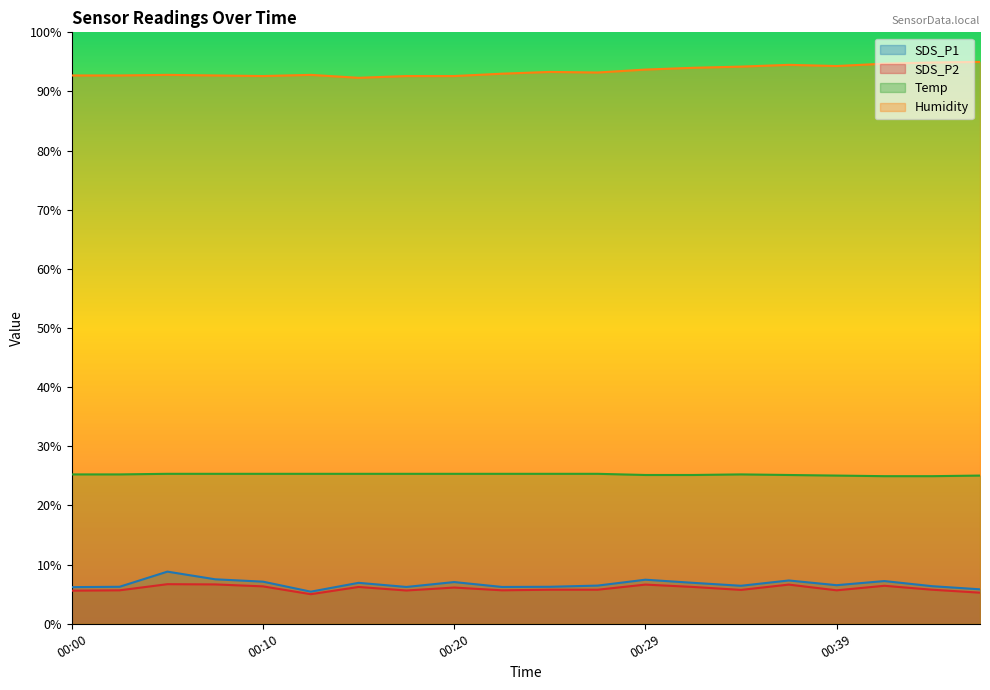

Reading left to right, list all the values displayed in this chart.

SDS_P1: 00:00=6.2	00:03=6.3	00:05=8.8	00:07=7.5	00:10=7.1	00:12=5.4	00:15=6.9	00:17=6.2	00:20=7.1	00:22=6.2	00:25=6.3	00:27=6.5	00:29=7.5	00:32=6.9	00:34=6.4	00:37=7.3	00:39=6.5	00:42=7.2	00:44=6.4	00:47=5.8
SDS_P2: 00:00=5.6	00:03=5.7	00:05=6.7	00:07=6.7	00:10=6.3	00:12=5.0	00:15=6.2	00:17=5.6	00:20=6.1	00:22=5.7	00:25=5.8	00:27=5.8	00:29=6.6	00:32=6.2	00:34=5.7	00:37=6.6	00:39=5.7	00:42=6.4	00:44=5.8	00:47=5.3
Temp: 00:00=25.3	00:03=25.3	00:05=25.4	00:07=25.4	00:10=25.4	00:12=25.4	00:15=25.4	00:17=25.4	00:20=25.4	00:22=25.4	00:25=25.4	00:27=25.4	00:29=25.2	00:32=25.2	00:34=25.3	00:37=25.2	00:39=25.1	00:42=25.0	00:44=25.0	00:47=25.1
Humidity: 00:00=92.7	00:03=92.7	00:05=92.8	00:07=92.7	00:10=92.6	00:12=92.8	00:15=92.3	00:17=92.6	00:20=92.6	00:22=93.0	00:25=93.3	00:27=93.2	00:29=93.7	00:32=94.0	00:34=94.2	00:37=94.5	00:39=94.3	00:42=94.7	00:44=94.9	00:47=95.0